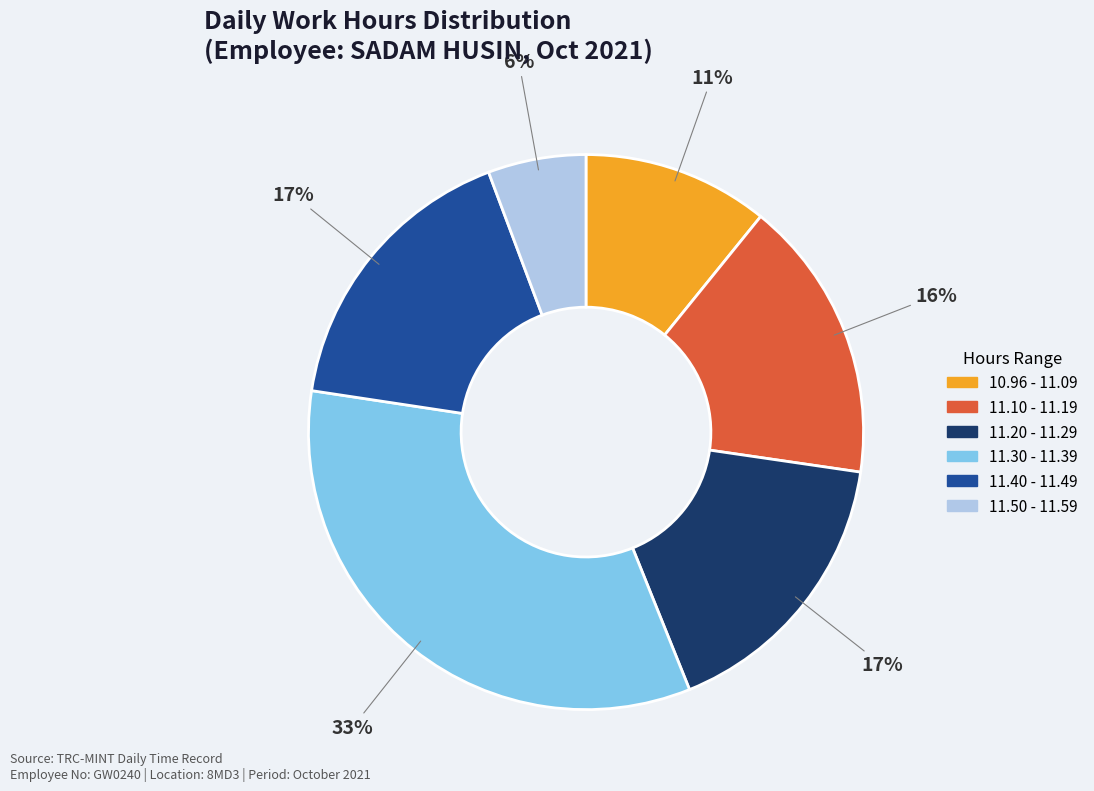

Is there a majority slice in this chart?

No